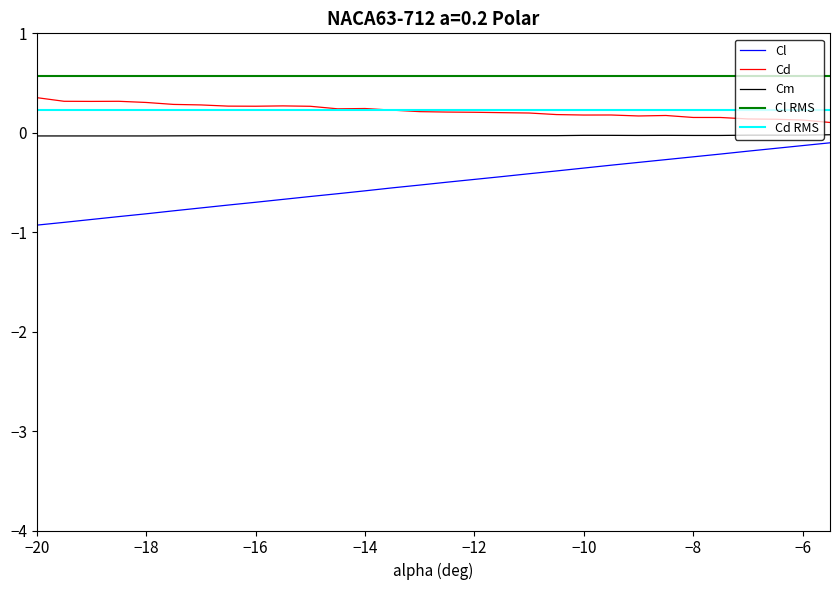

What is the minimum value for Cl?

-0.9